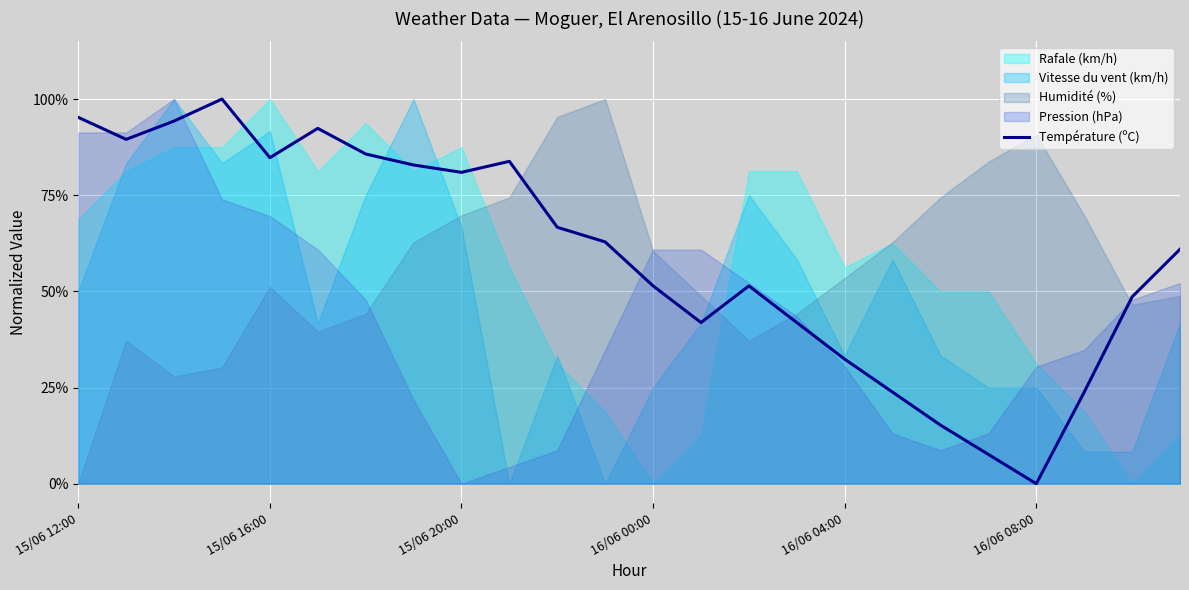

How many lines are shown in the chart?

1